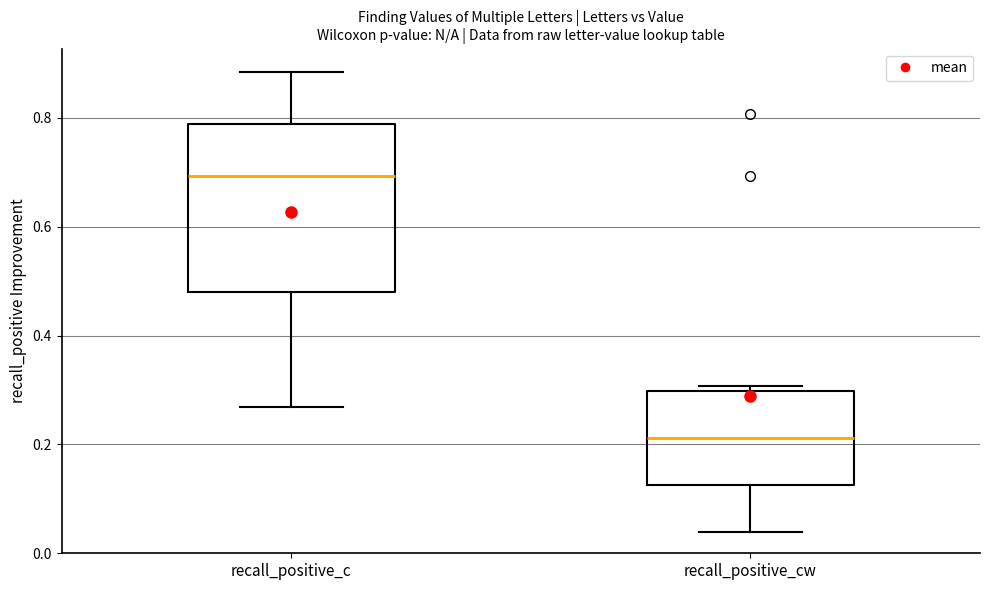

Which box has the highest median line?

recall_positive_c